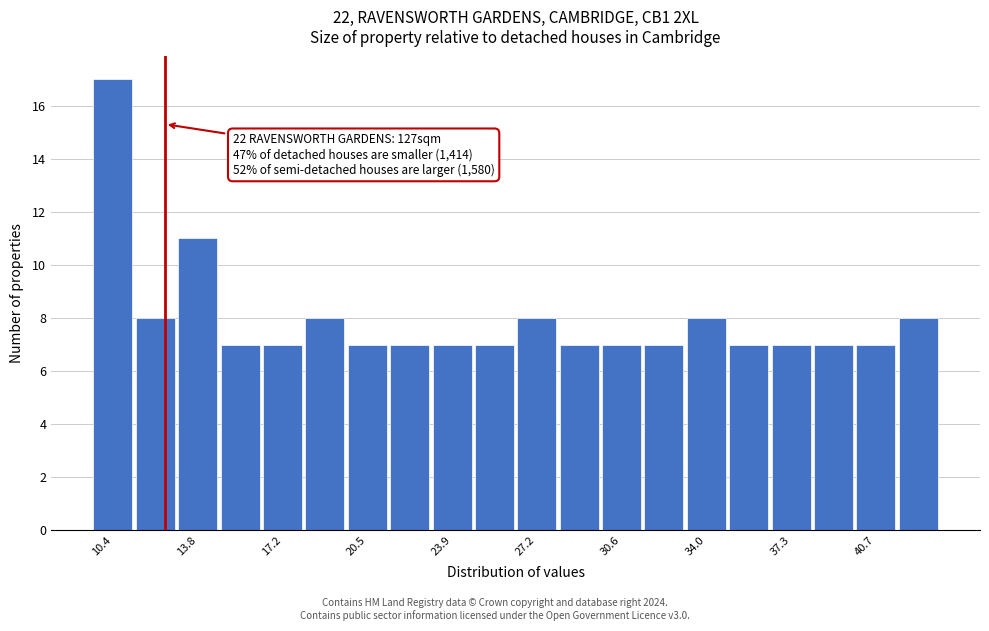

Around what value on the x-axis is the tallest bar? Give the approximate position of its centre, as read against the axis.

10.5